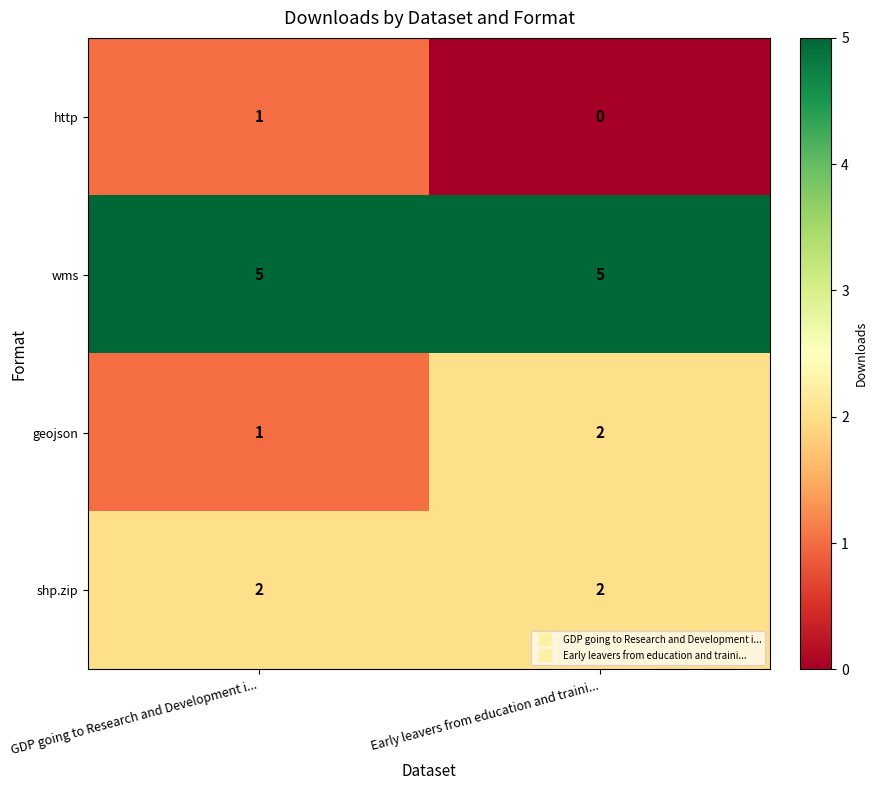

Which category has the lowest value in the http series?

Early leavers from education and traini...